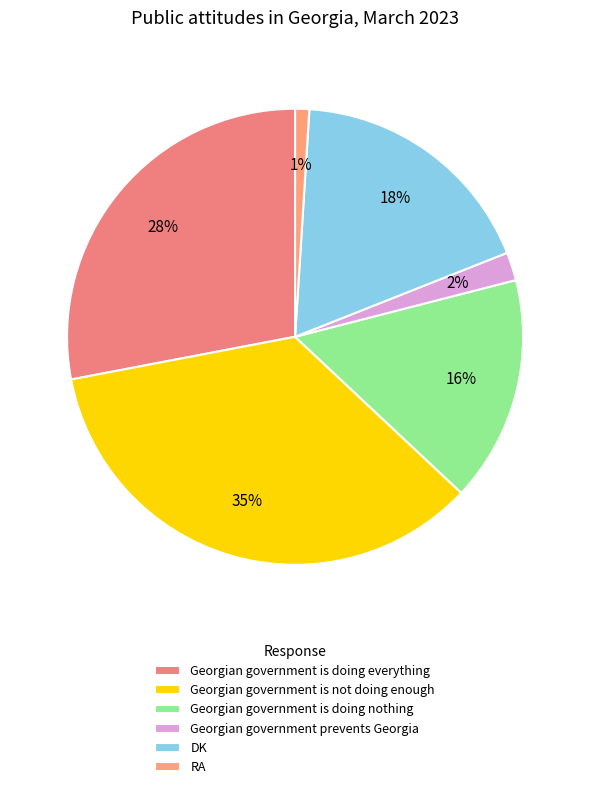

Rank the categories by value from highest to lowest.

Georgian government is not doing enough, Georgian government is doing everything, DK, Georgian government is doing nothing, Georgian government prevents Georgia, RA